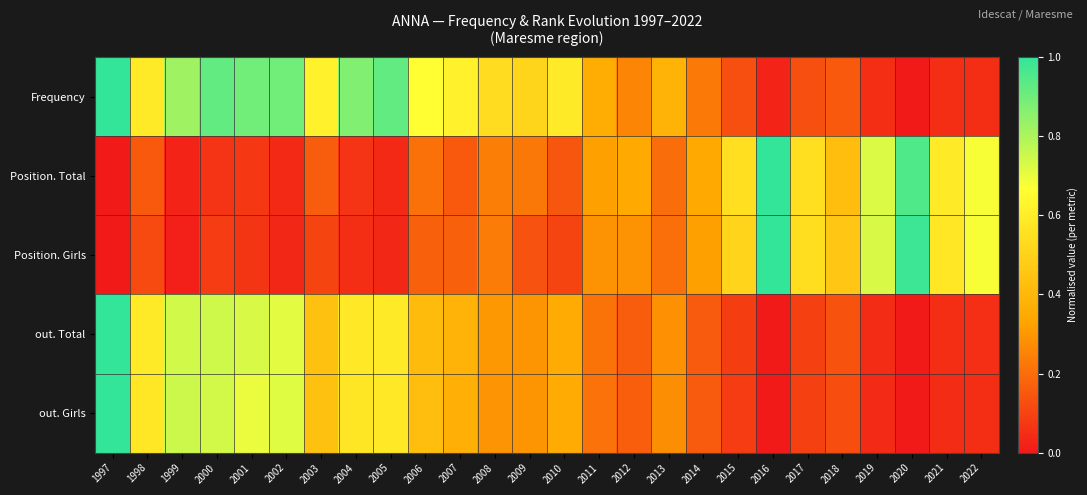

Which series has the widest spread of values?

Frequency